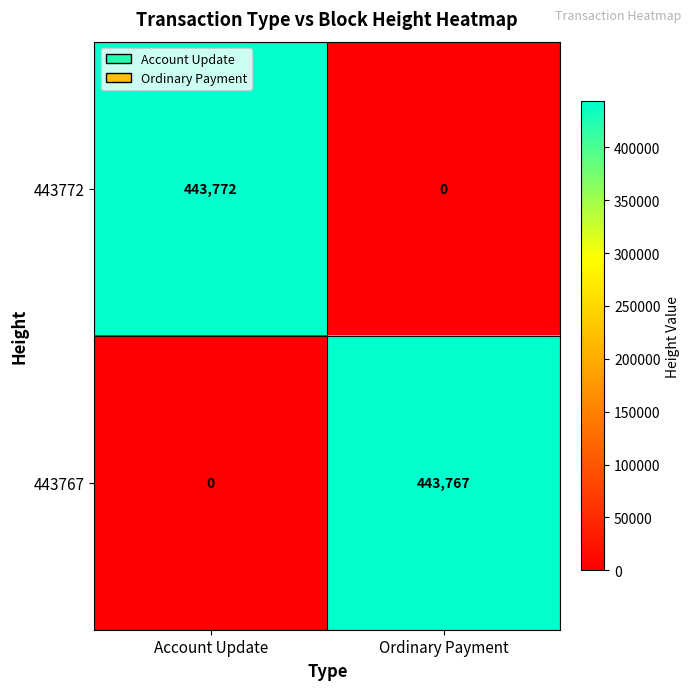

What is the average value of the 443772 series?

221886